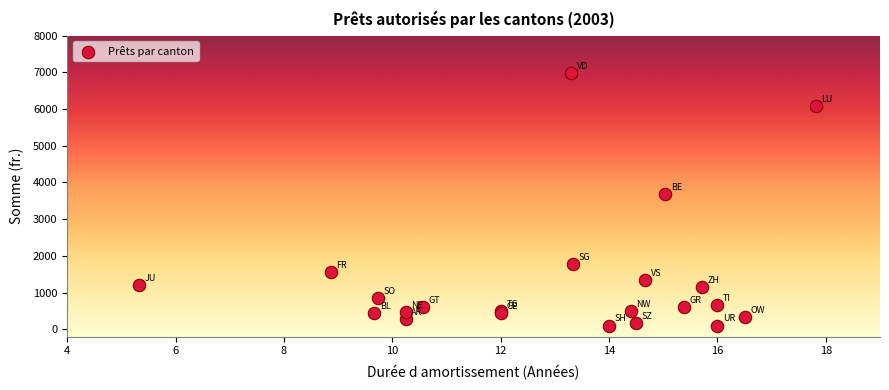

What Y value in the scatter plot is closest to 3542?

3686.0